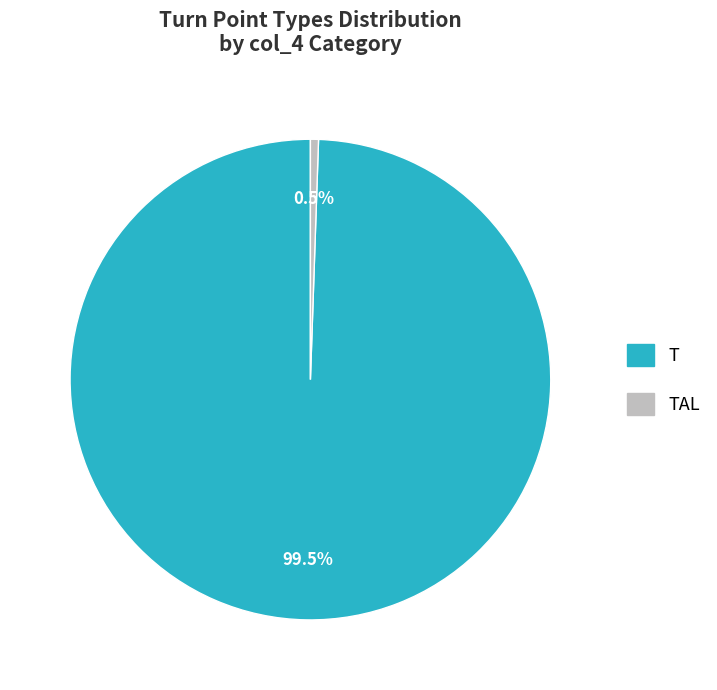

Combined, what portion of the pie is T and TAL?

100.0%